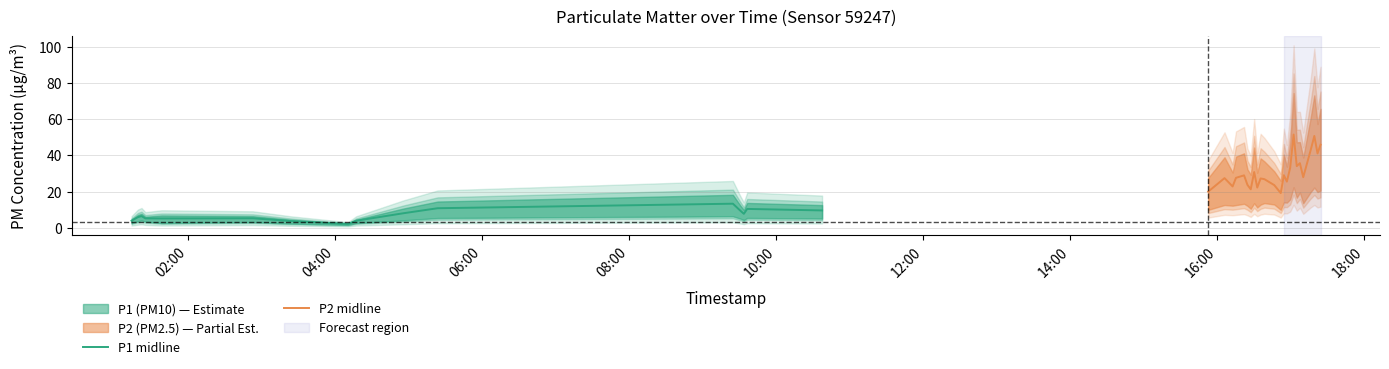

In P2, how many points are higher than both neighbors (excluding endpoints)?

12